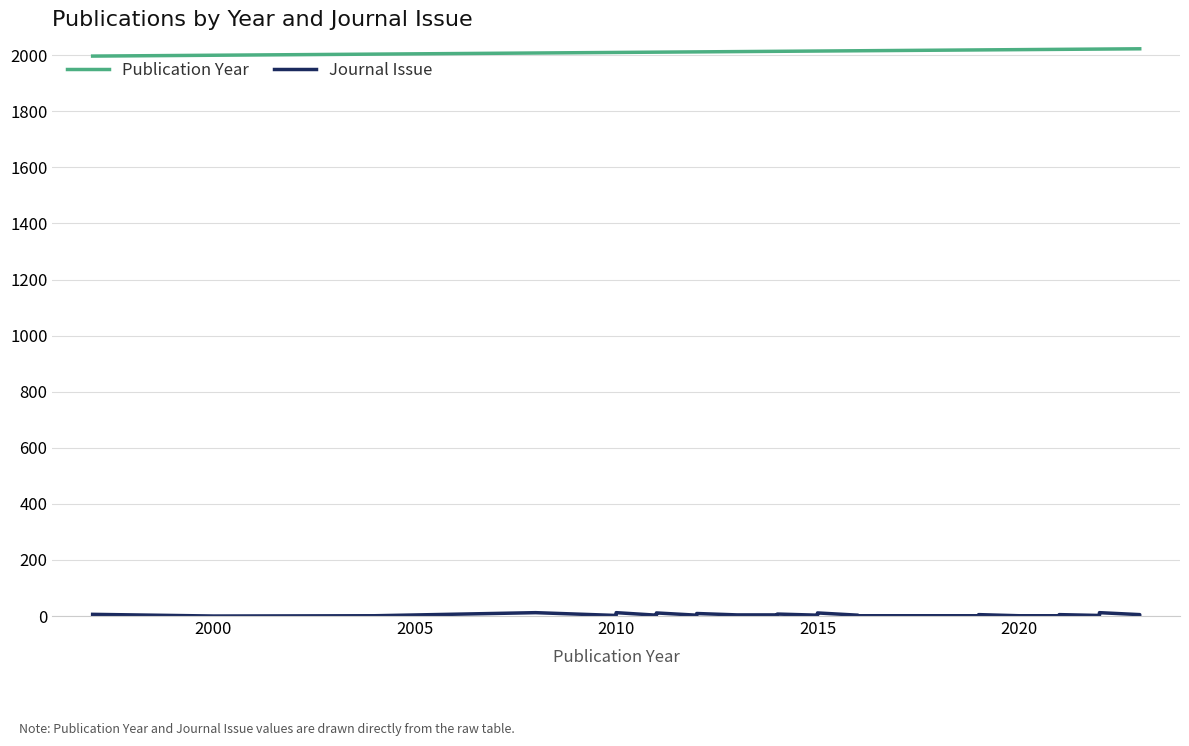

Which category has the lowest value across all series?

2000